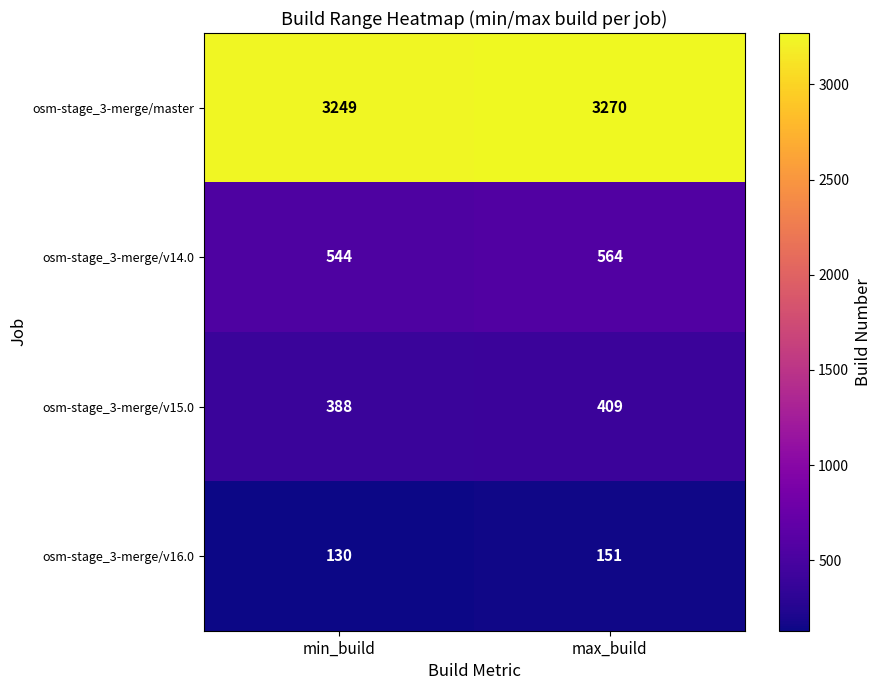

Reading left to right, transcribe all the data shown in this chart.

osm-stage_3-merge/master: 3249	3270
osm-stage_3-merge/v14.0: 544	564
osm-stage_3-merge/v15.0: 388	409
osm-stage_3-merge/v16.0: 130	151